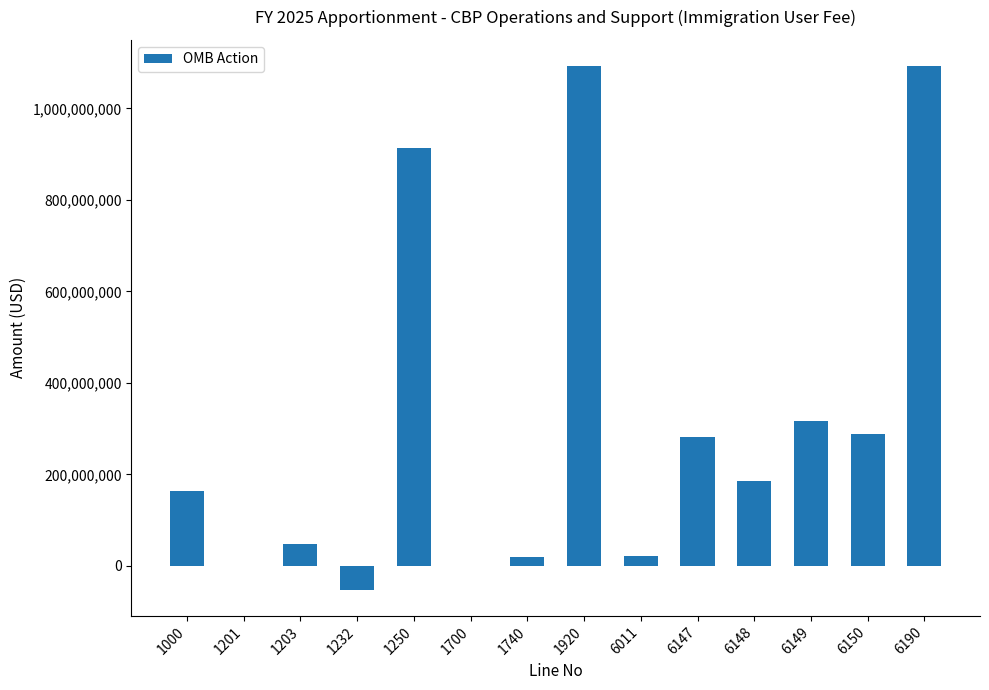

How many categories are shown in the chart?

14